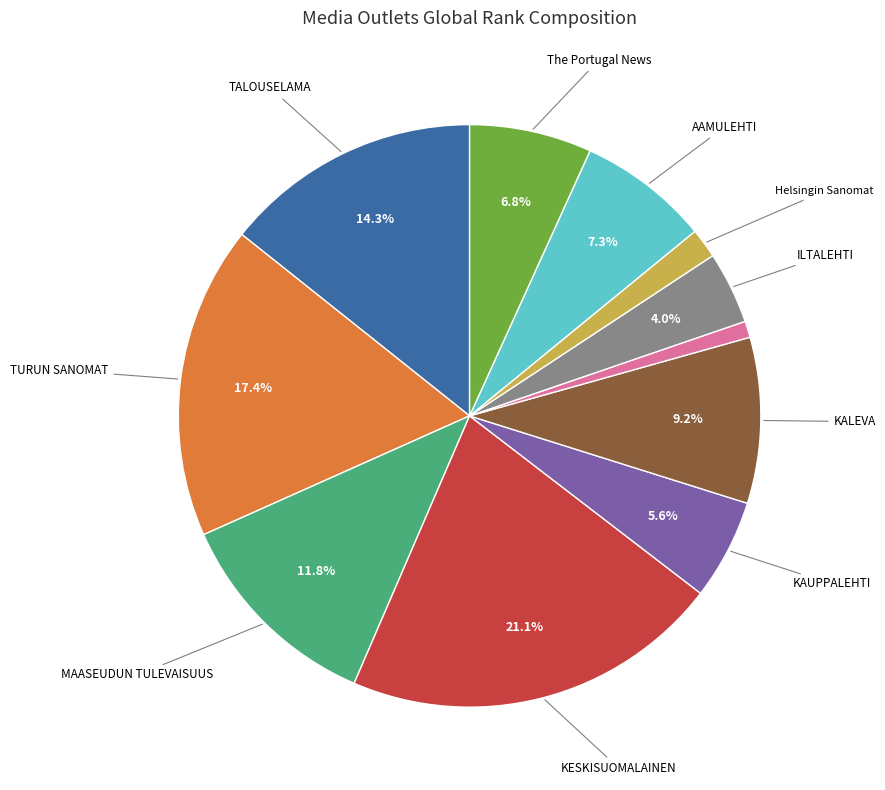

Is there any slice that represents more than half of the pie?

No